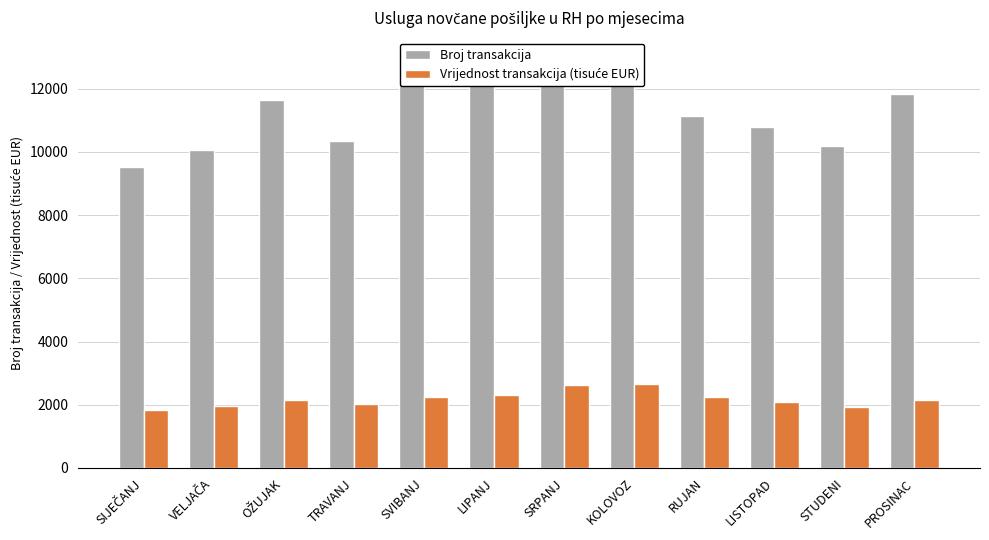

Read the Broj transakcija value at STUDENI.

10182.0